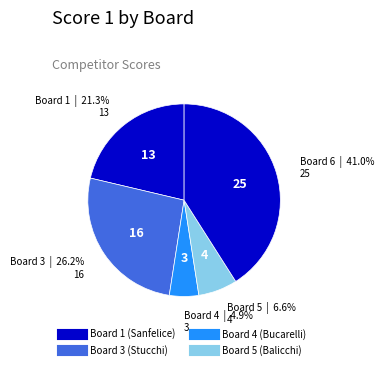

Count the number of slices in the pie.

5